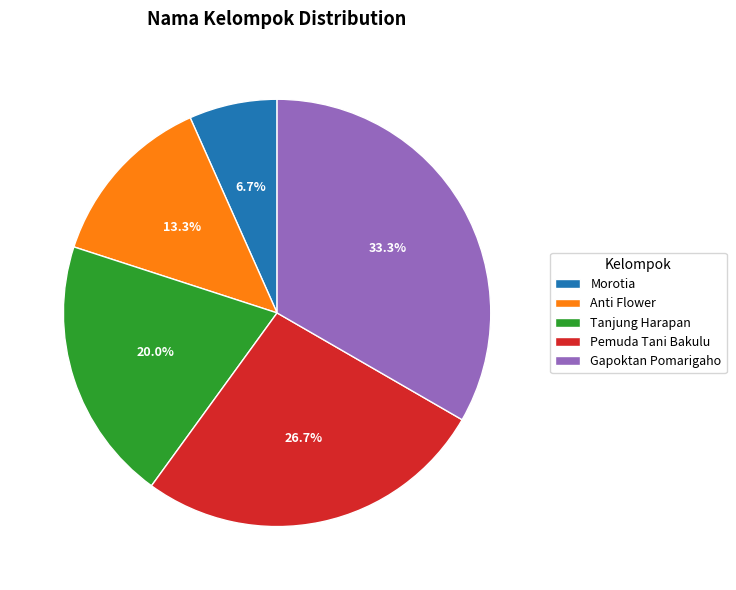

Rank the categories by value from lowest to highest.

Morotia, Anti Flower, Tanjung Harapan, Pemuda Tani Bakulu, Gapoktan Pomarigaho